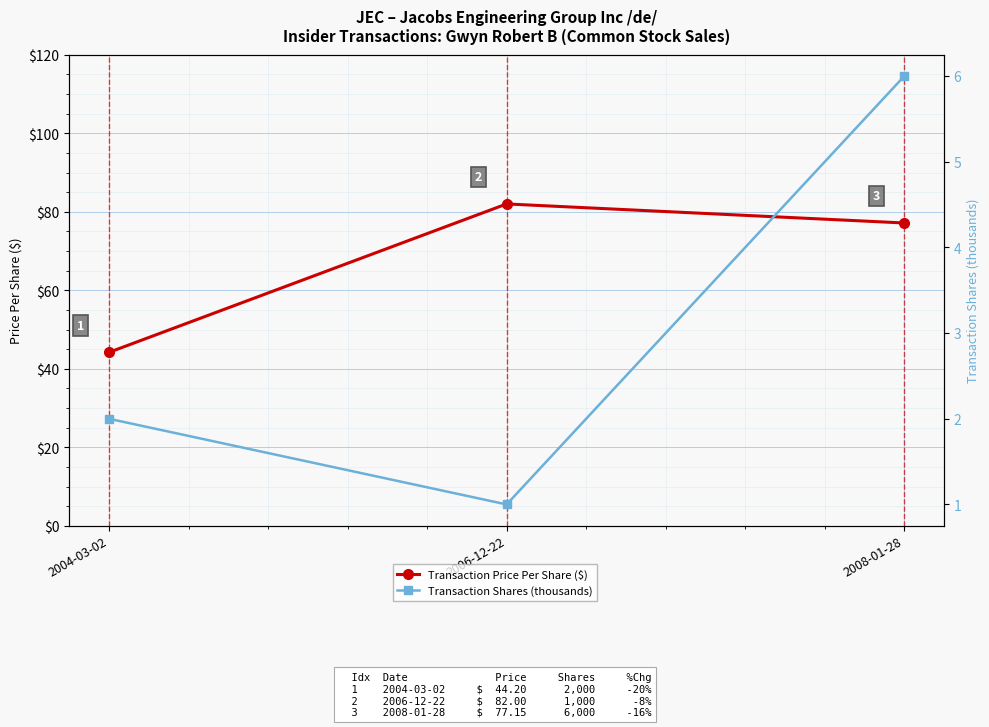

What is the total value across all series at 2006-12-22?

83.0